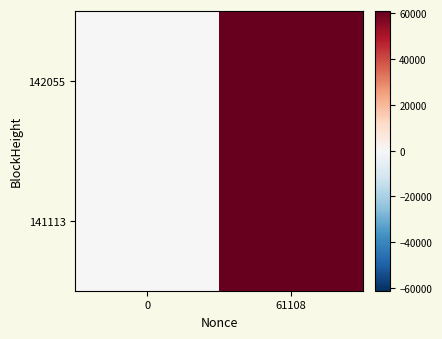

Reading left to right, what are all the values shown in this chart?

142055: 0=0	61108=61108
141113: 0=0	61108=61108